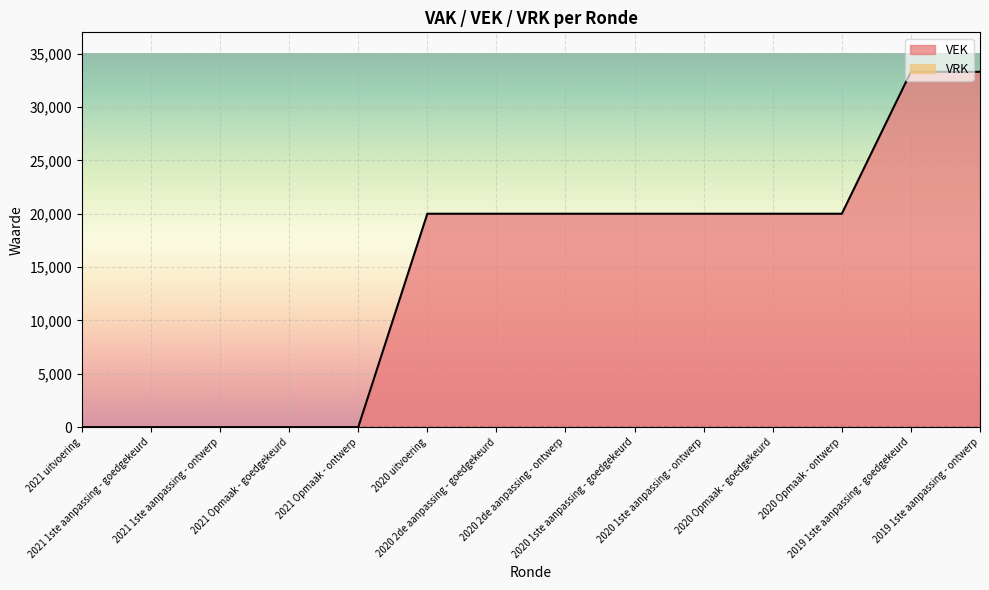

What is the average value?

14757